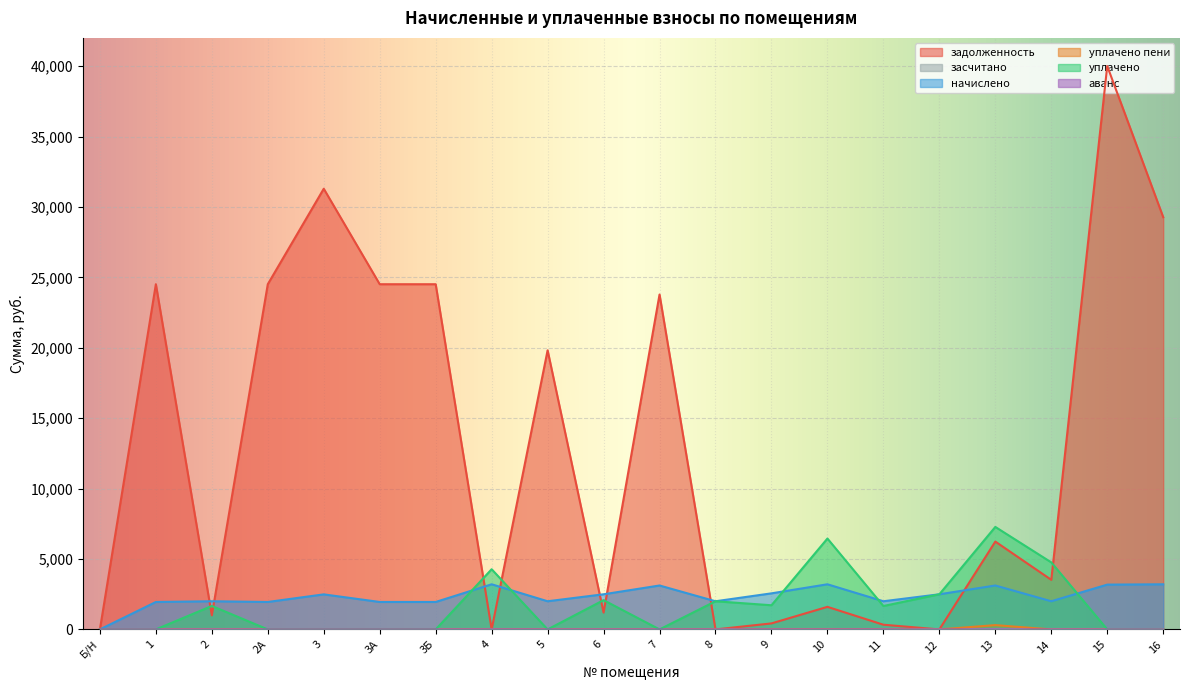

At which label does уплачено first exceed 1662?

2